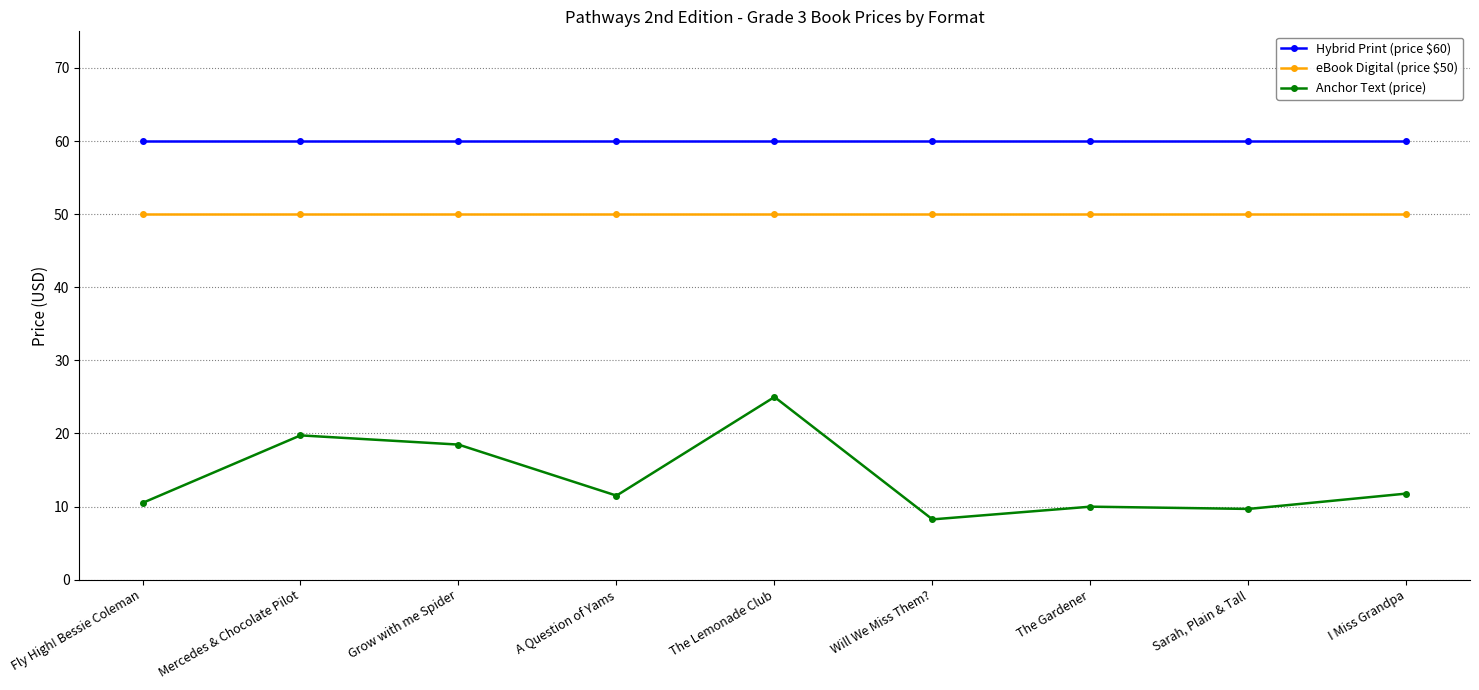

What is the total value across all series at Grow with me Spider?

128.5